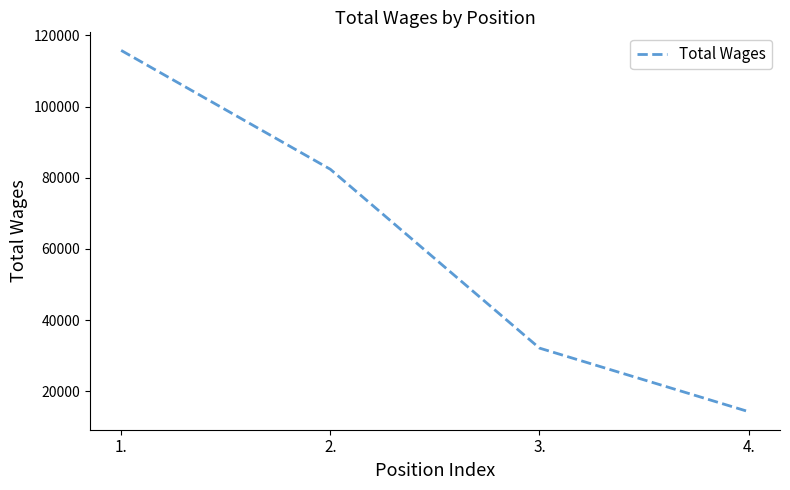

At which label does the data first exceed 82382?

1.